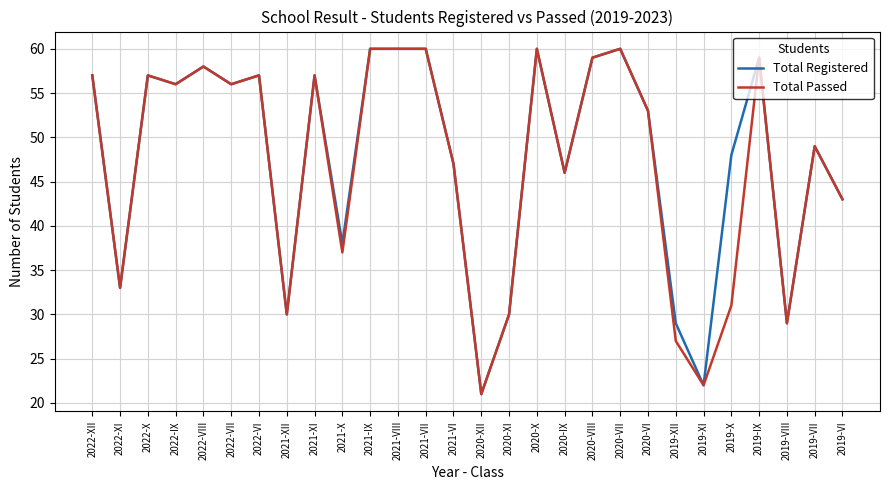

Is the value of Total Passed at 2020-XI greater than the value of Total Registered at 2019-XI?

Yes